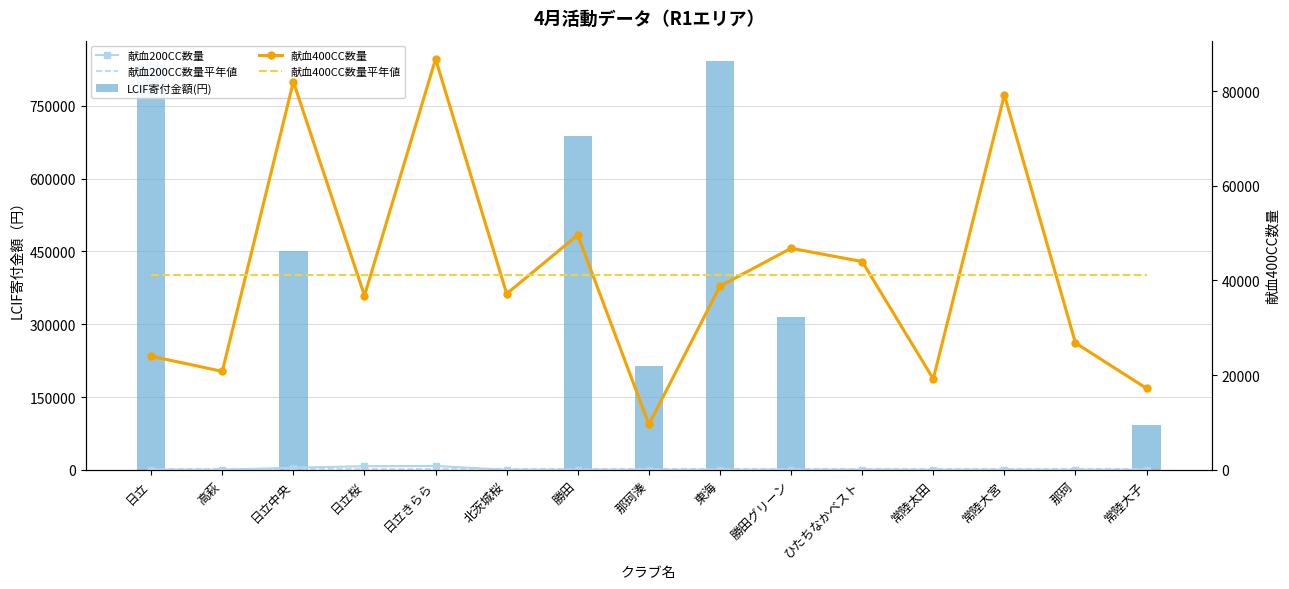

Rank the categories by 献血200CC数量 value from lowest to highest.

高萩, 北茨城桜, 勝田, 那珂湊, 東海, 勝田グリーン, 常陸太田, 常陸大宮, 那珂, 常陸大子, 日立, ひたちなかベスト, 日立中央, 日立桜, 日立きらら